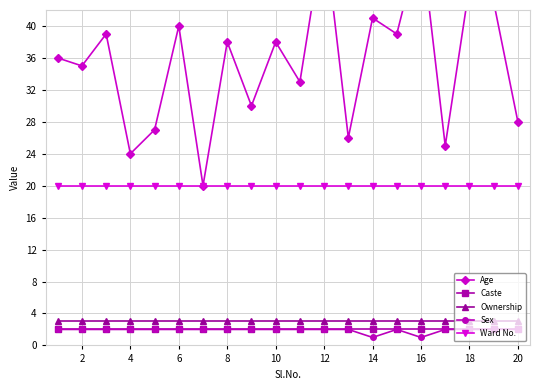

How many categories are shown in the chart?

20